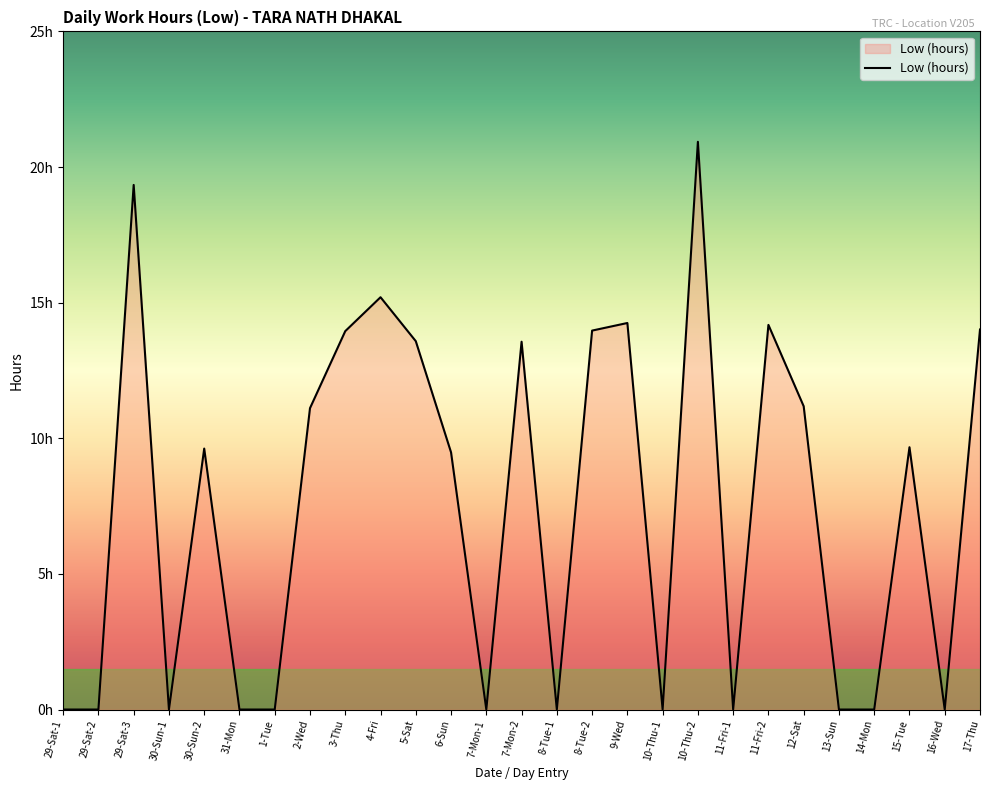

What is the value of the 21st point from the left?

14.2